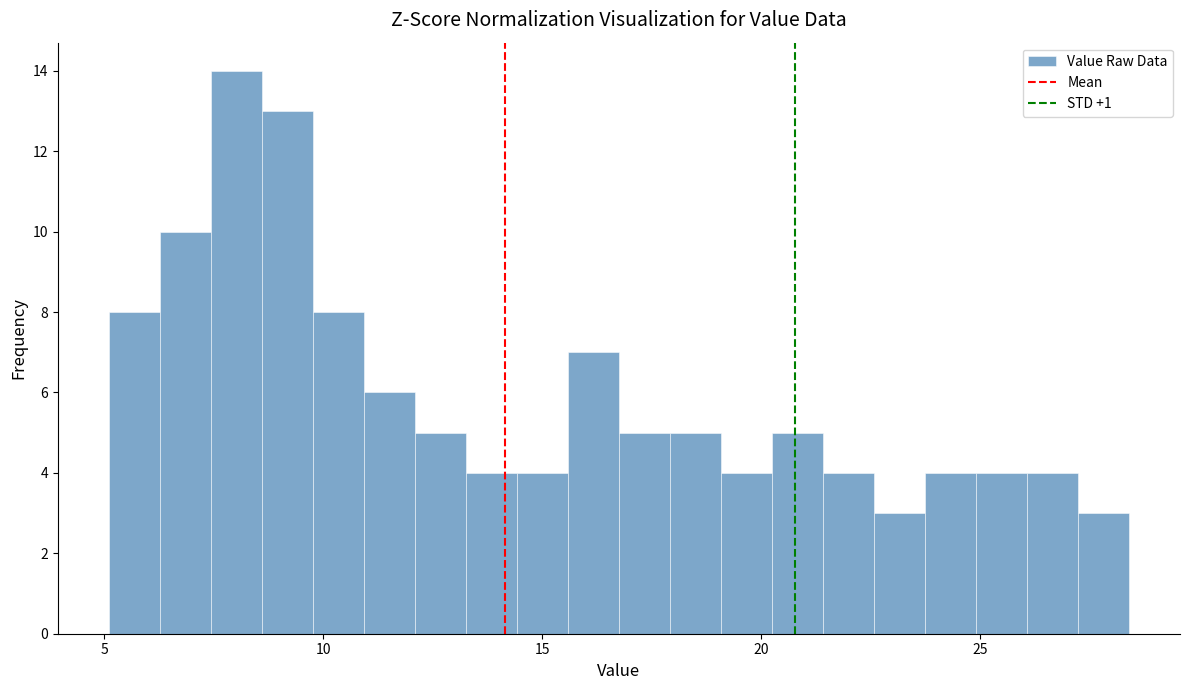

Around what value on the x-axis is the tallest bar? Give the approximate position of its centre, as read against the axis.

8.0